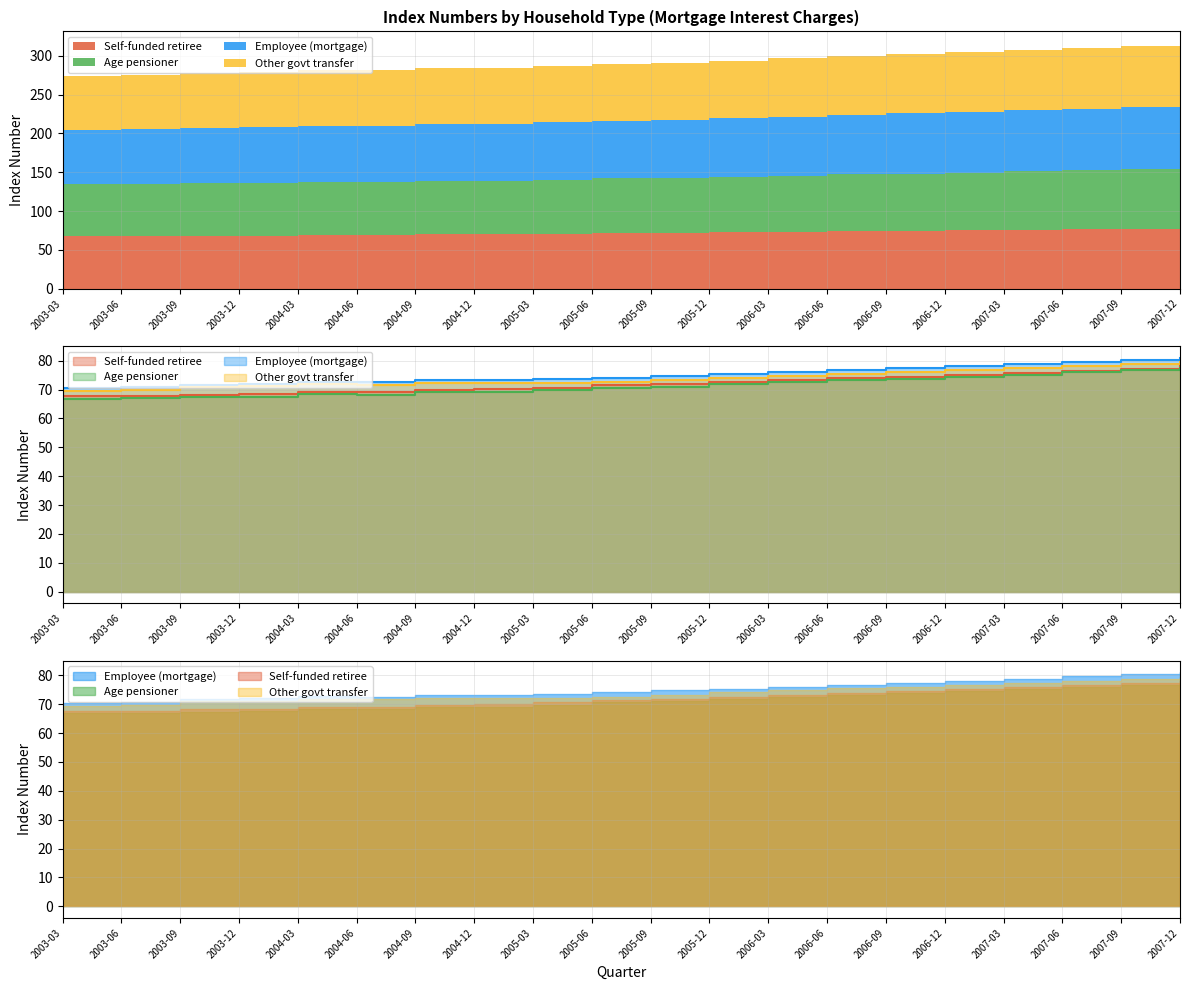

Rank the series at 2005-03 from highest to lowest value.

Employee (mortgage), Other govt transfer, Self-funded retiree, Age pensioner